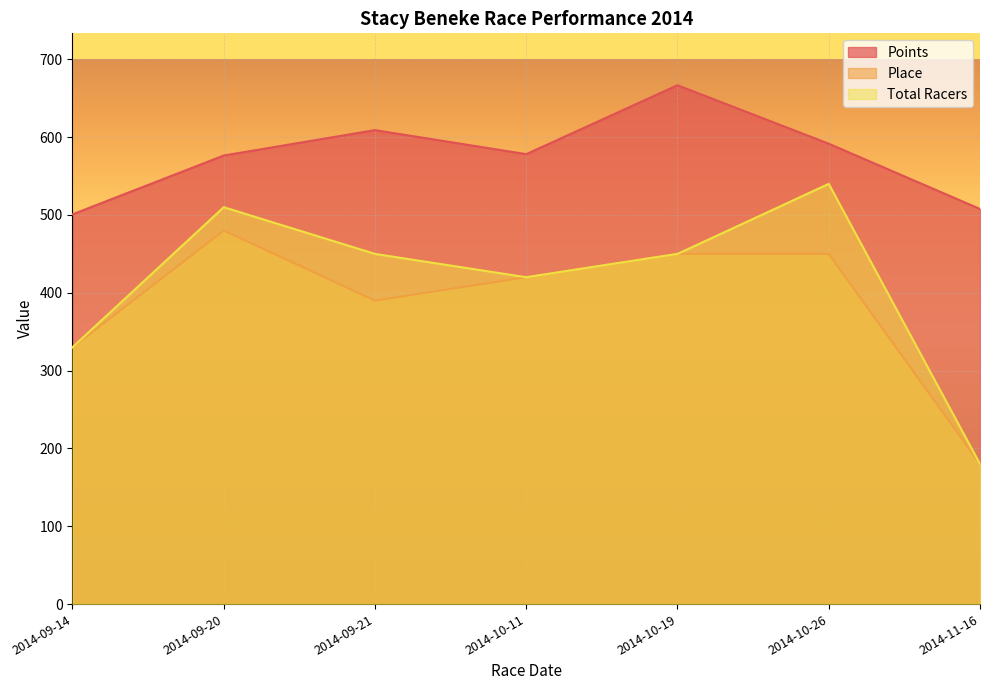

What is the label of the 3rd point from the left?

2014-09-21